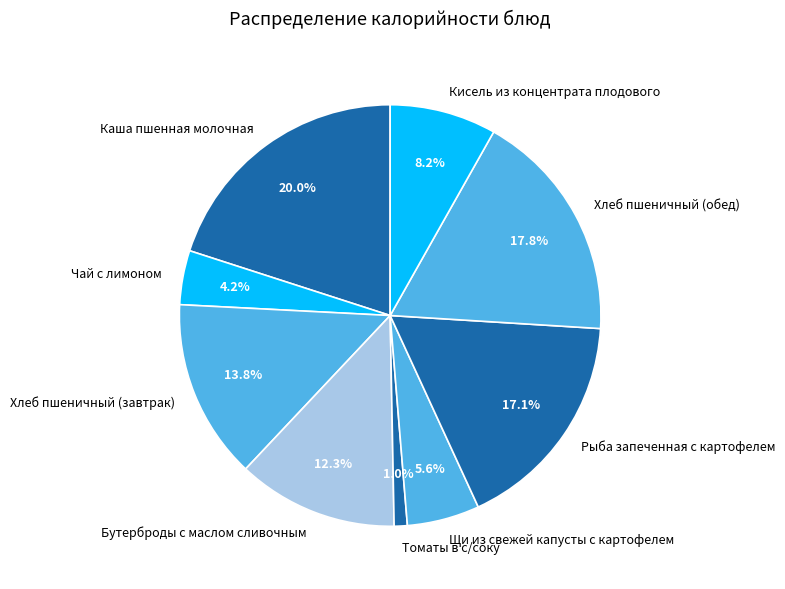

To the nearest percent, what is the difference between the largest and smallest slice percentages?

19%